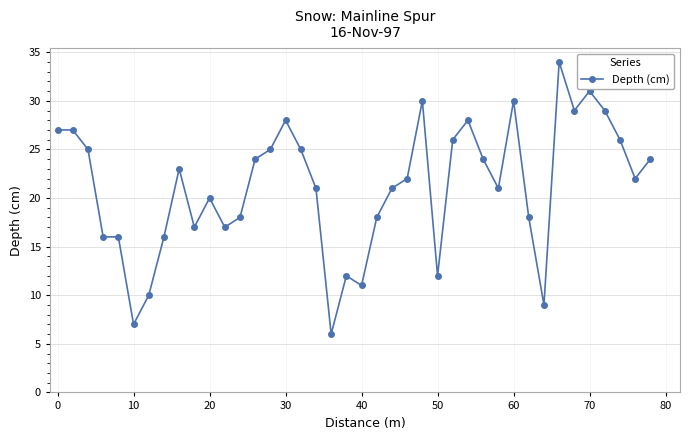

True or false: the data has more than 0 interior local peaks.

True